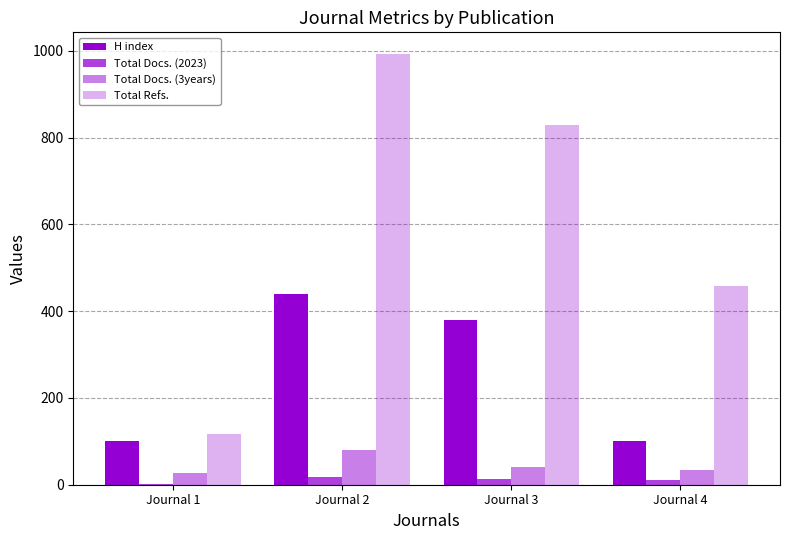

What is the value of the Total Docs. (3years) bar at the 1st from the left?

27